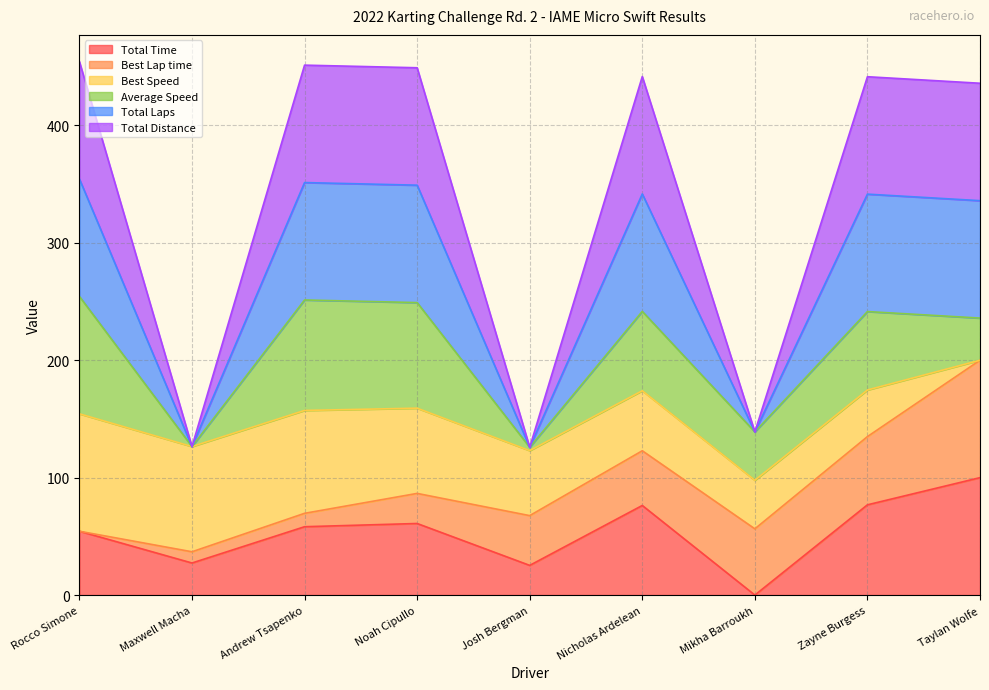

Read the Total Time value at Andrew Tsapenko.

58.2